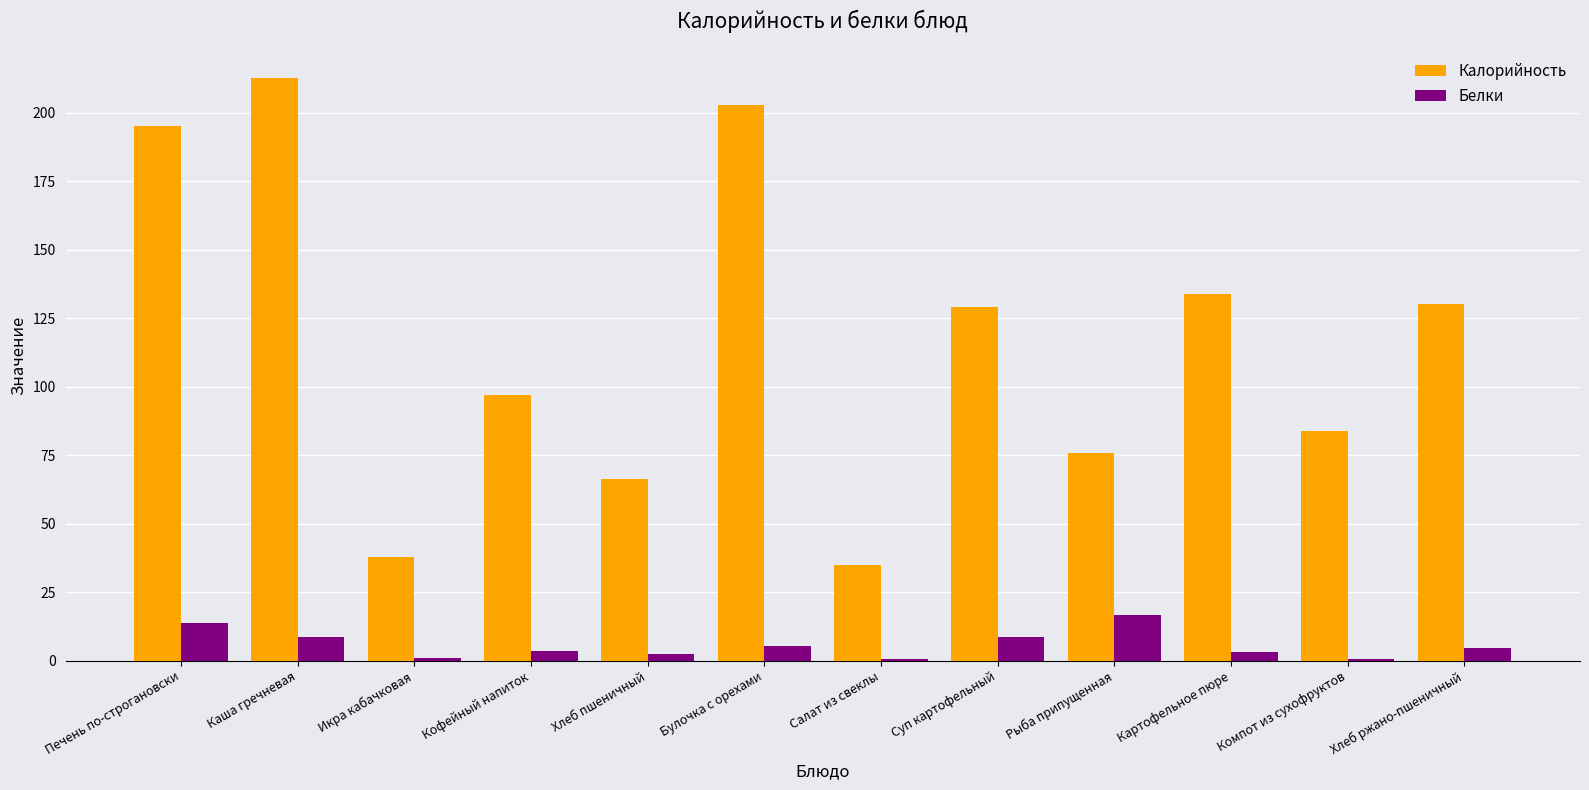

The value of Калорийность at Кофейный напиток is 145.7. True or false?

False